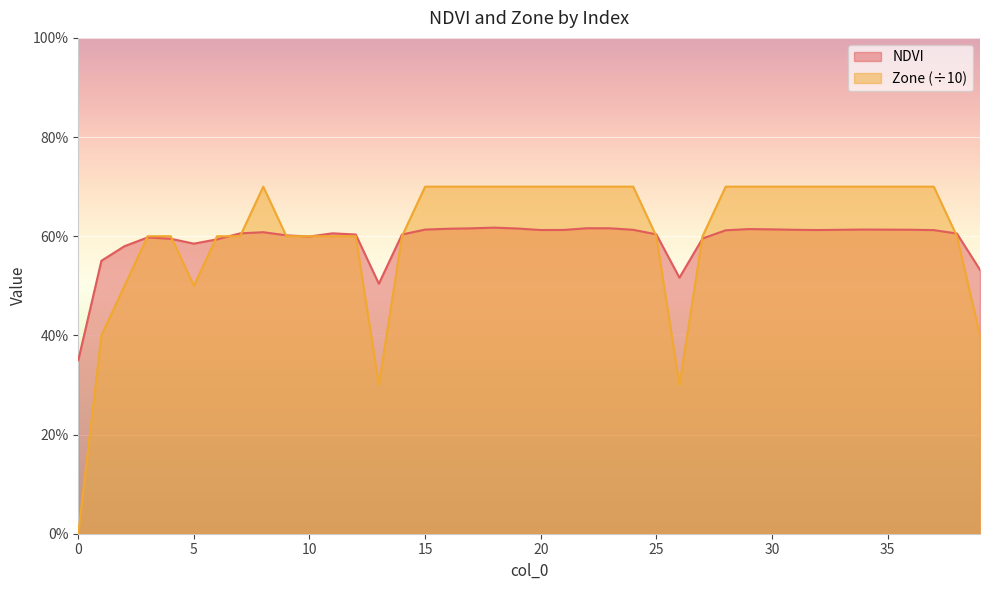

Which series has the largest total across all categories?

Zone (÷10)